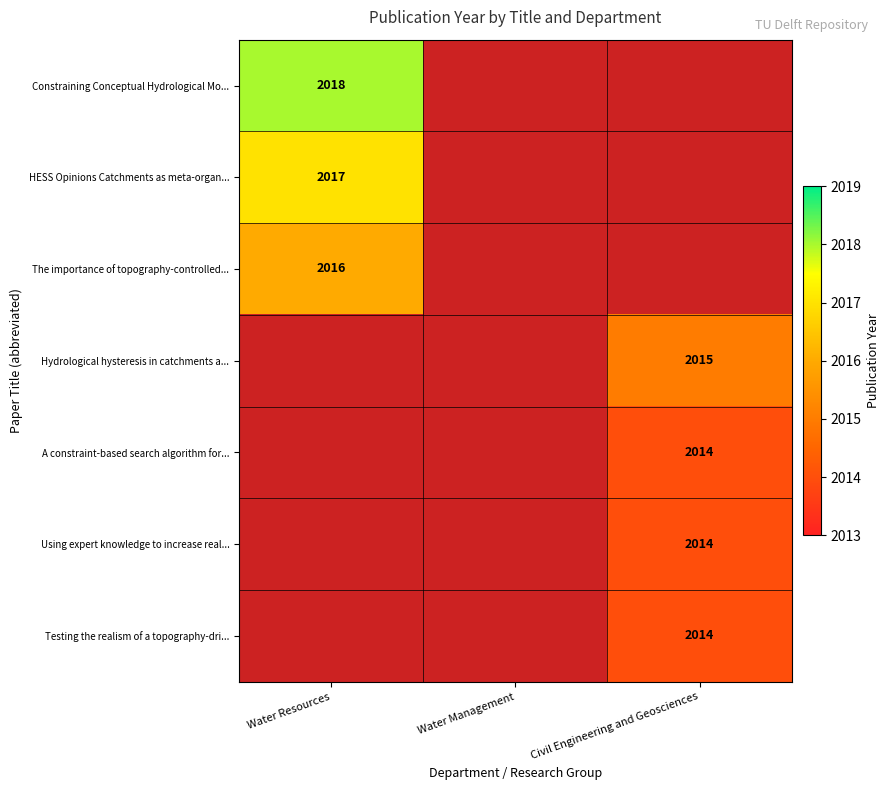

Count the number of data series in this chart.

7